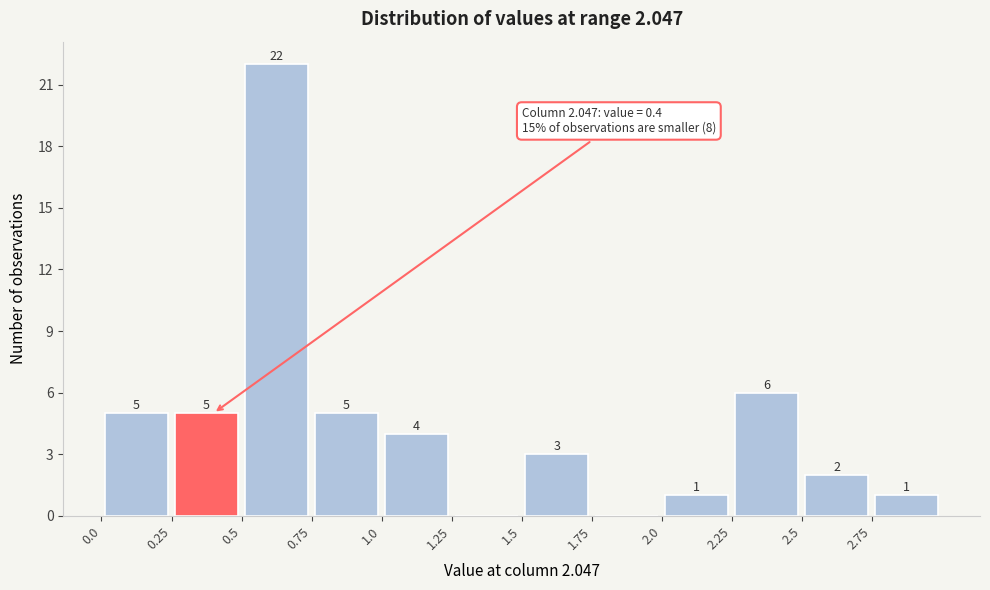

Over which range of the x-axis is the bar tallest?

0.50 to 0.75